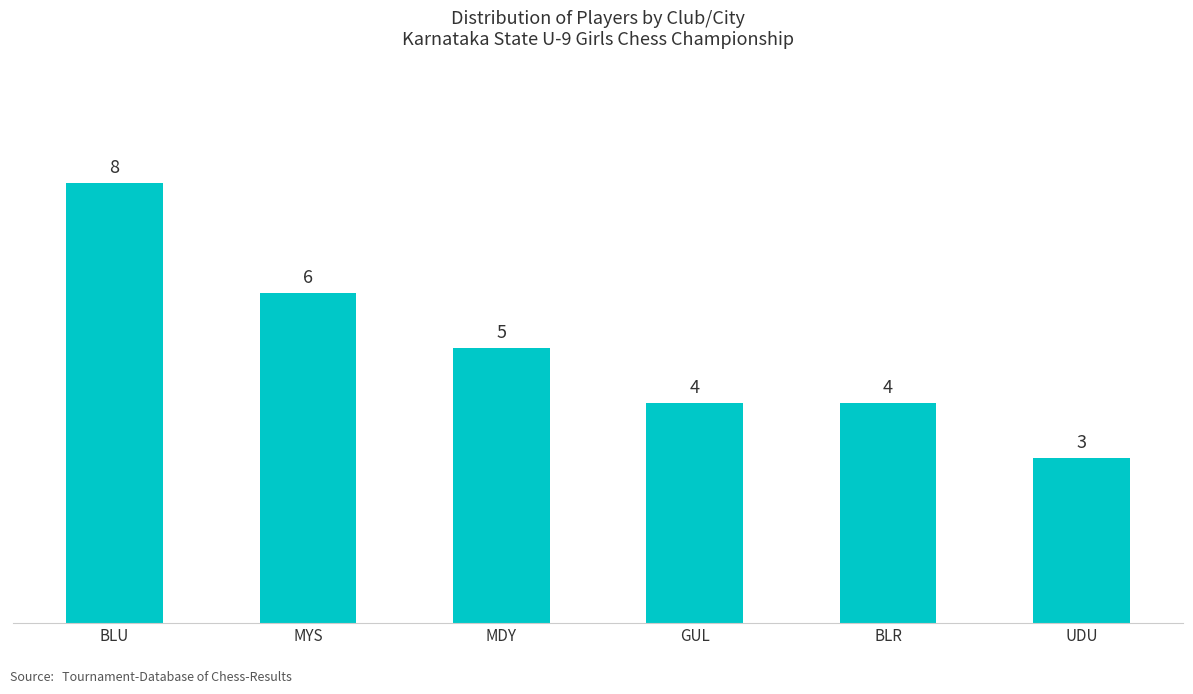

What is the difference between the maximum and minimum values?

5